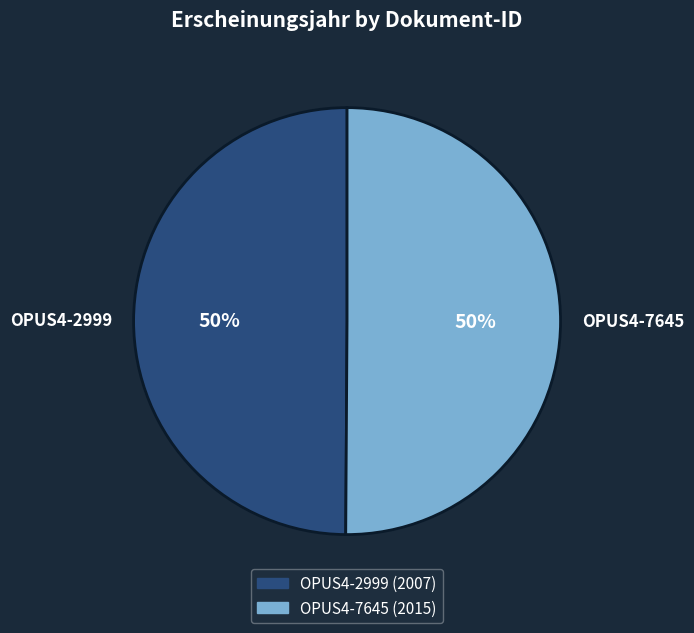

What is the ratio of the value at OPUS4-7645 to the value at OPUS4-2999?

1.0